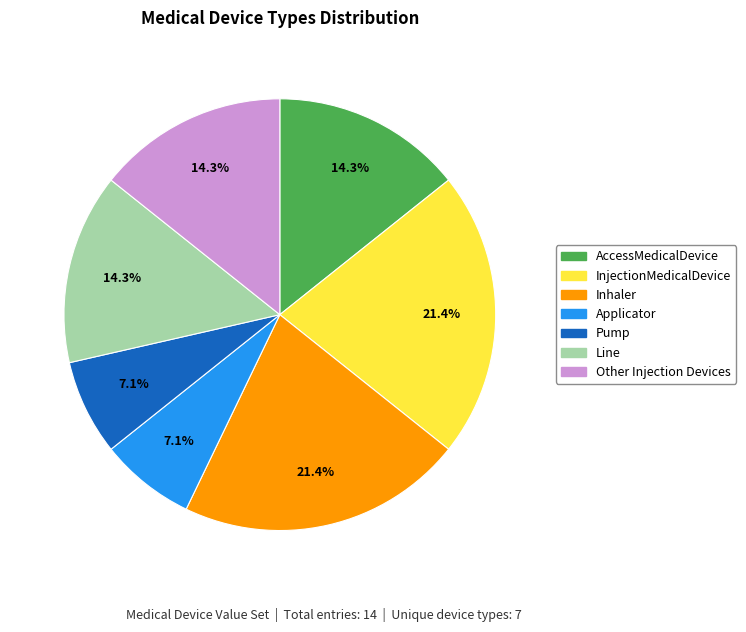

Is there any slice that represents more than half of the pie?

No